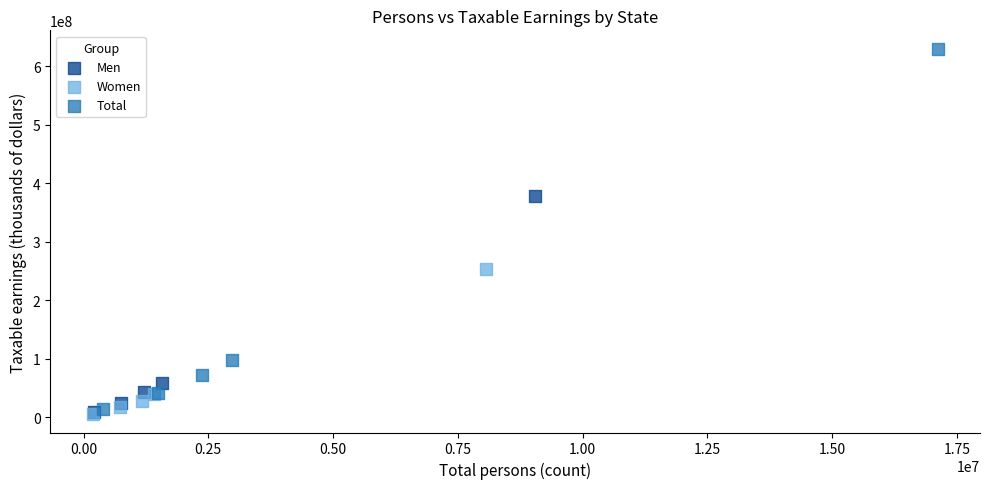

Which series contains the highest Y value?

Total